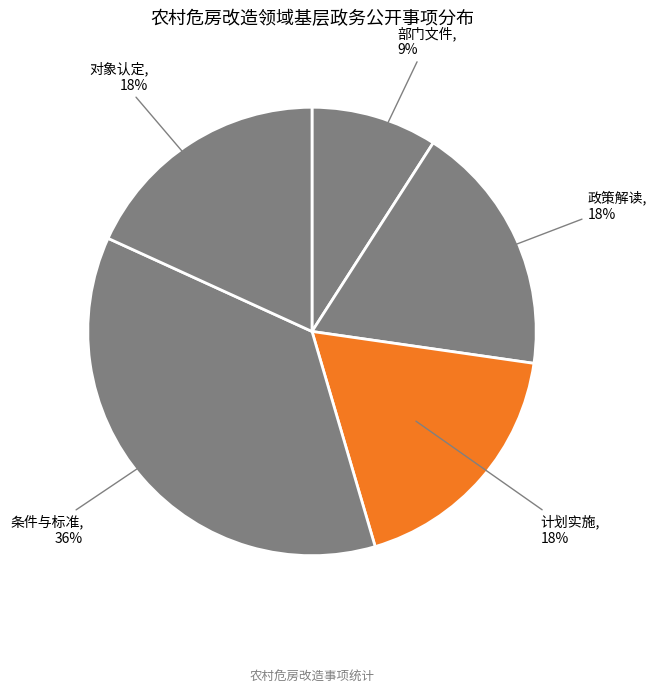

How many slices are in this pie chart?

5